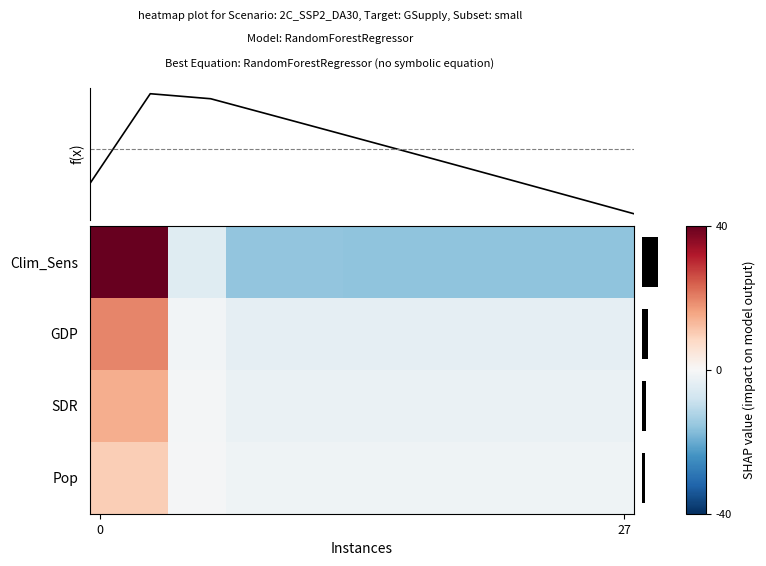

The value of GDP at 27 is -5.3. True or false?

False